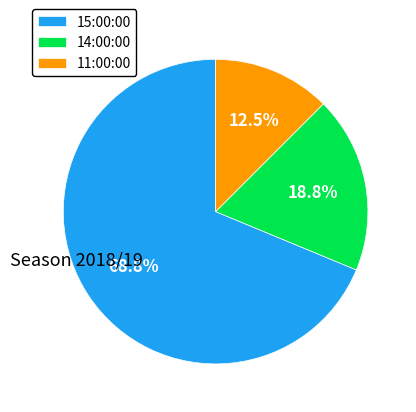

How many slices are in this pie chart?

3